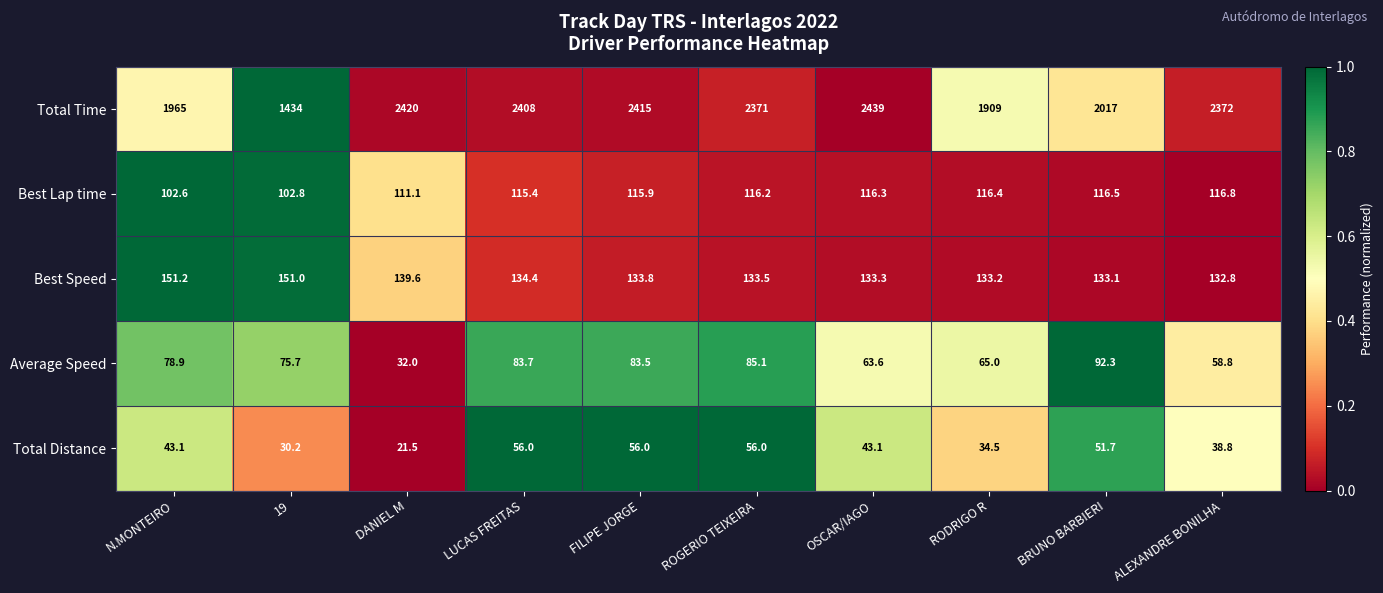

Is it true that Total Time equals 2371.0 at ROGERIO TEIXEIRA?

True